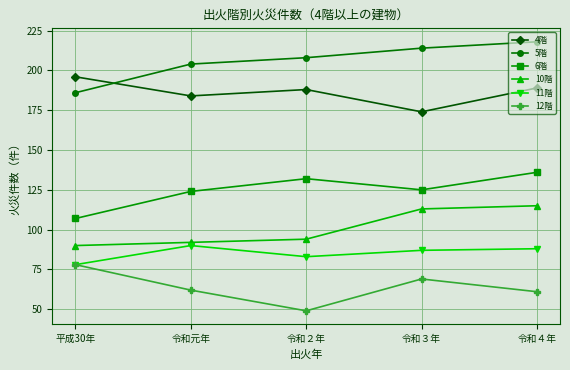

What is the sum of all 5階 values?

1030